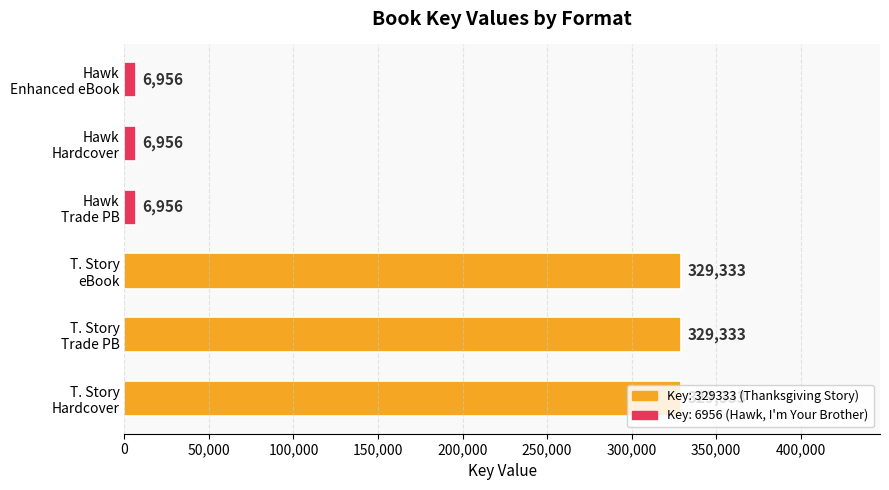

What is the sum of all values?

1008867